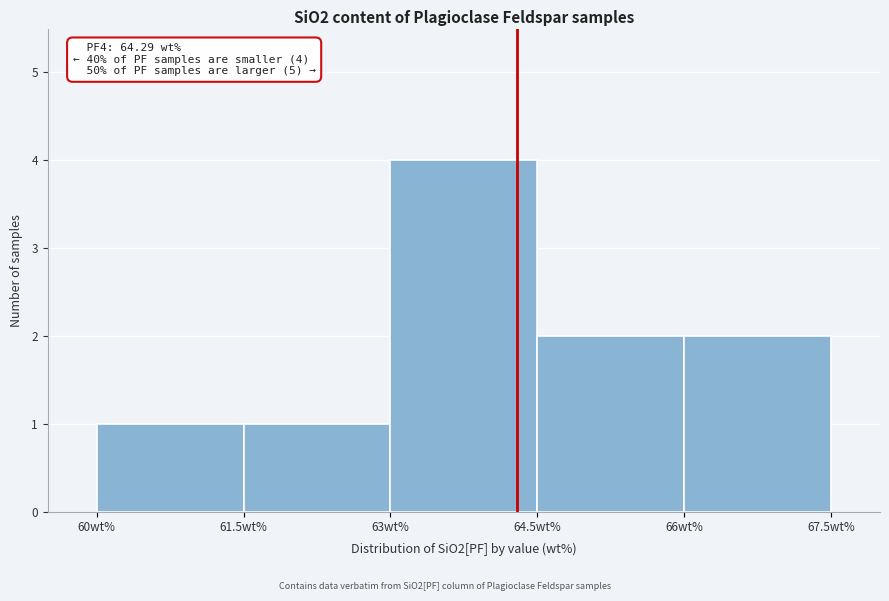

Over which range of the x-axis is the bar tallest?

63.0 to 64.5